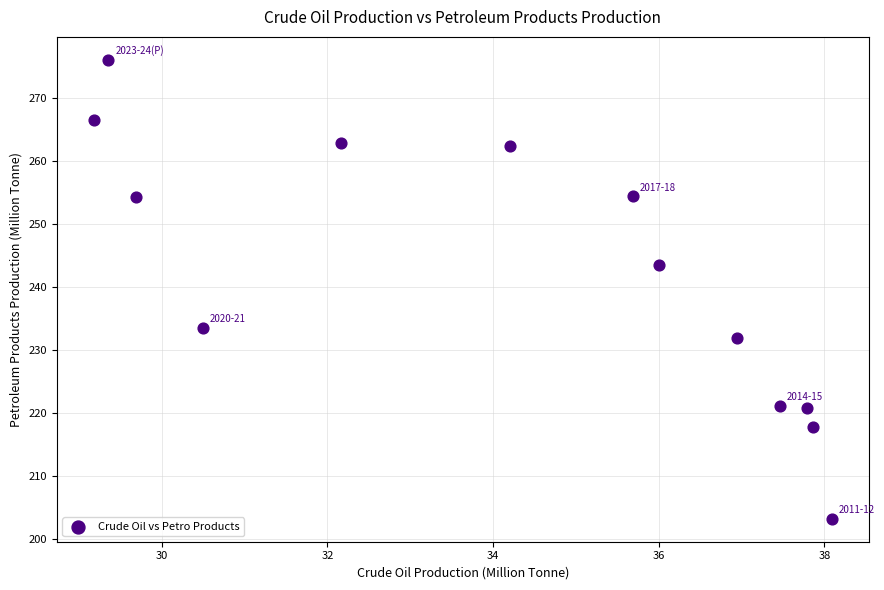

What is the range of Y values (max minus min)?

72.9